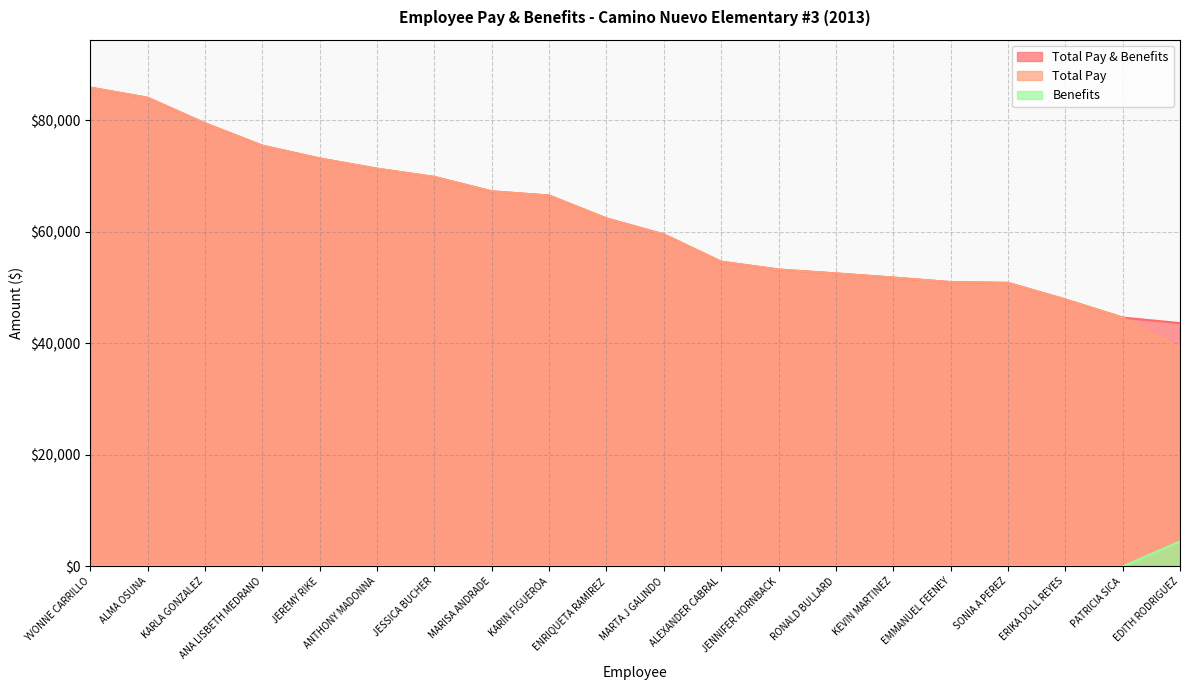

Where is Benefits nearest to the value 2237?

YVONNE CARRILLO